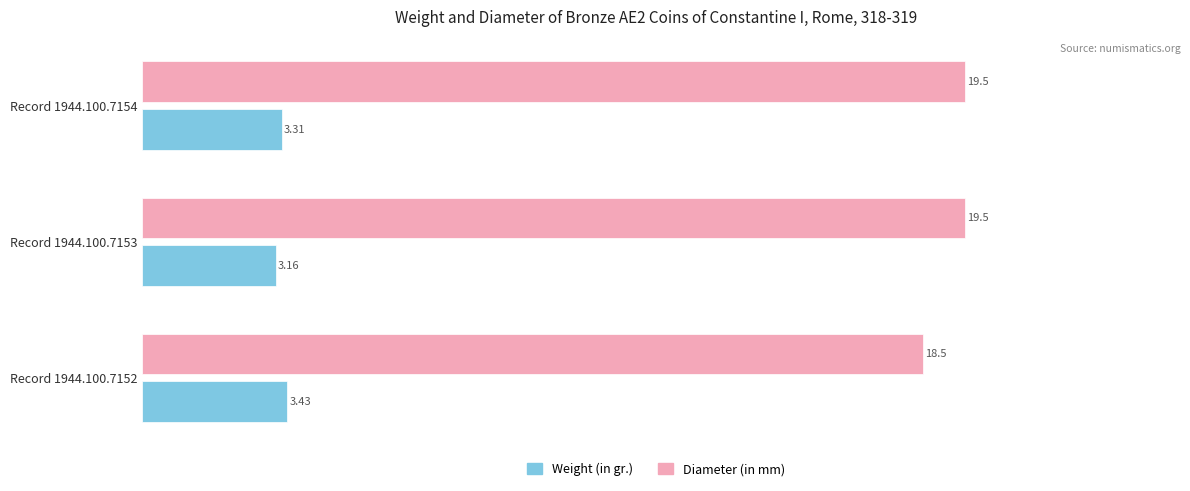

At which category is the sum across all series the highest?

Record 1944.100.7154